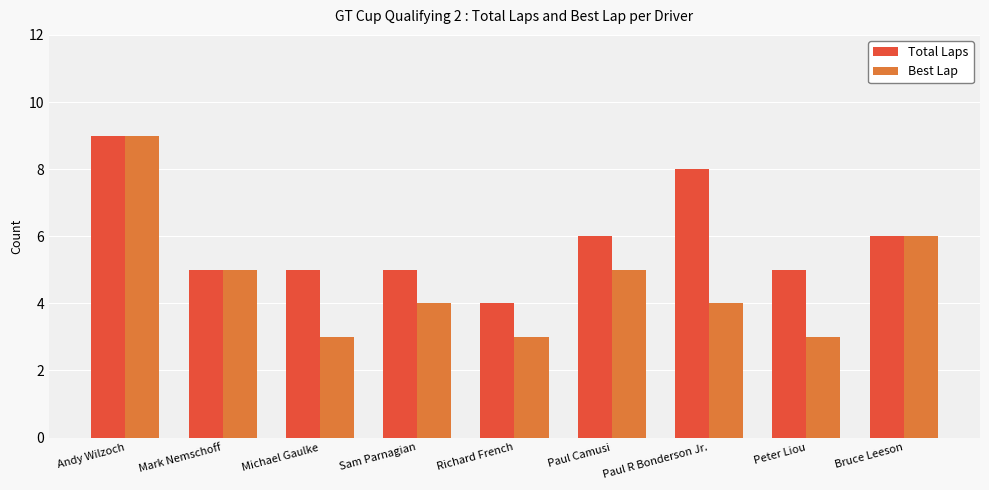

What is the sum of the Total Laps values at Mark Nemschoff and Paul Camusi?

11